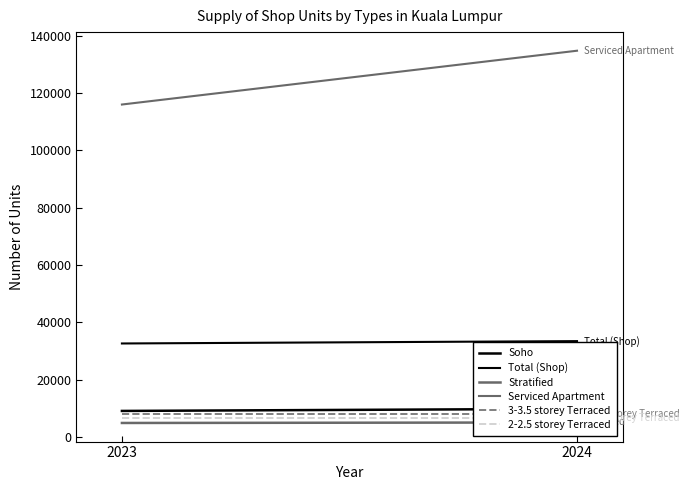

Is it true that Stratified equals 7815 at 2023?

False